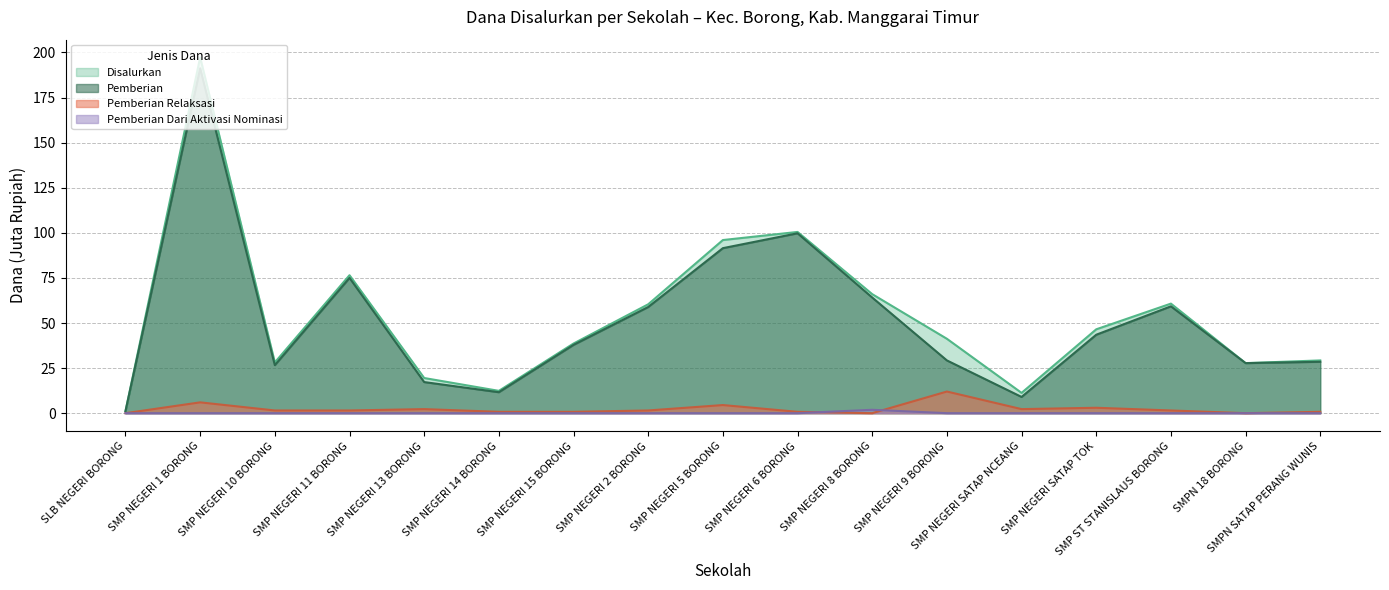

What is the spread (max minus min) of values at SMP NEGERI 2 BORONG?

60.4